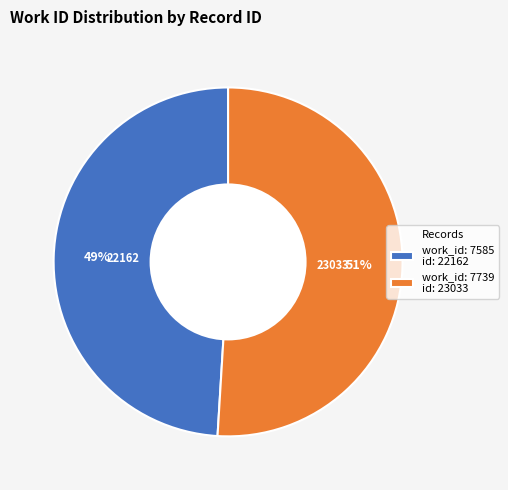

To the nearest percent, what portion does work_id: 7585 id: 22162 represent?

49%